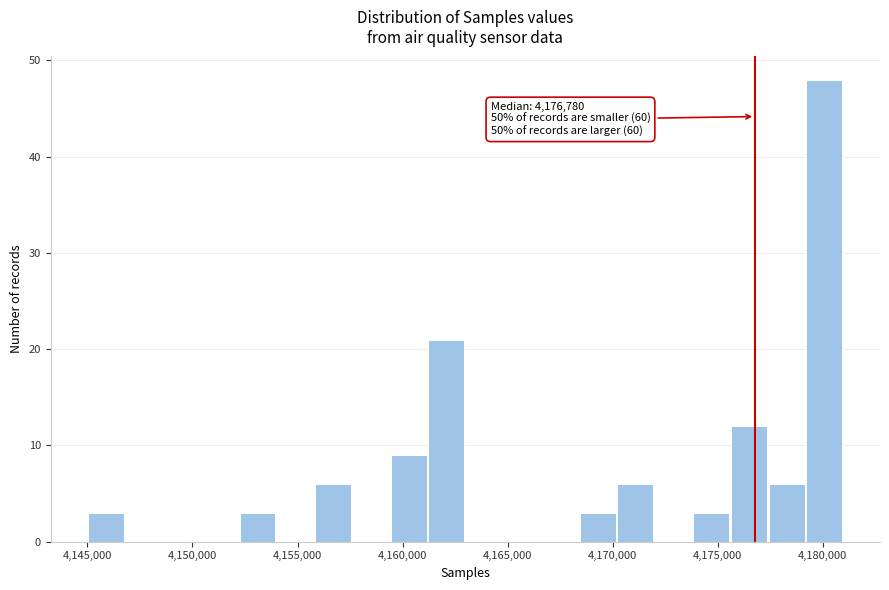

Read against the x-axis, roughly where is the centre of the tallest bar?

4180000